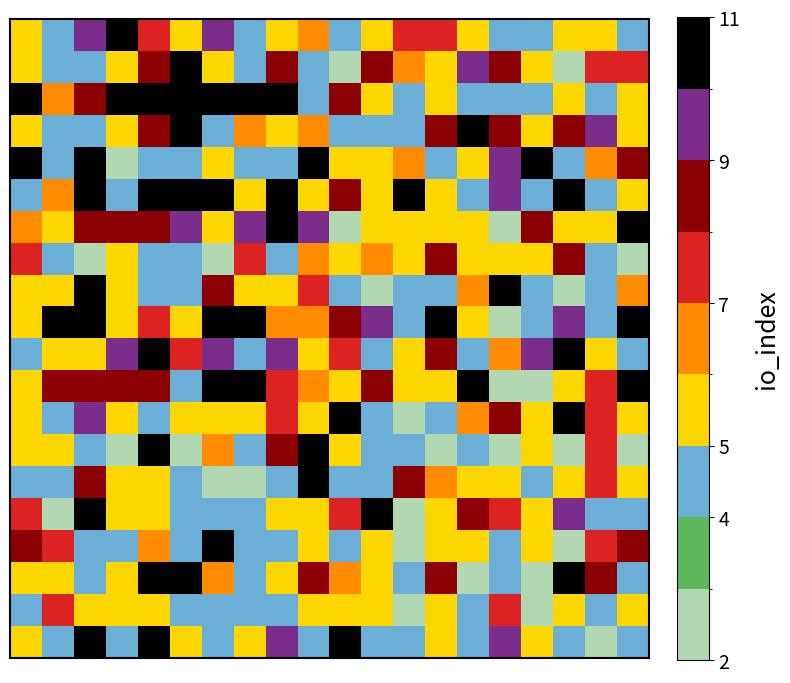

What is the greatest value displayed?

11